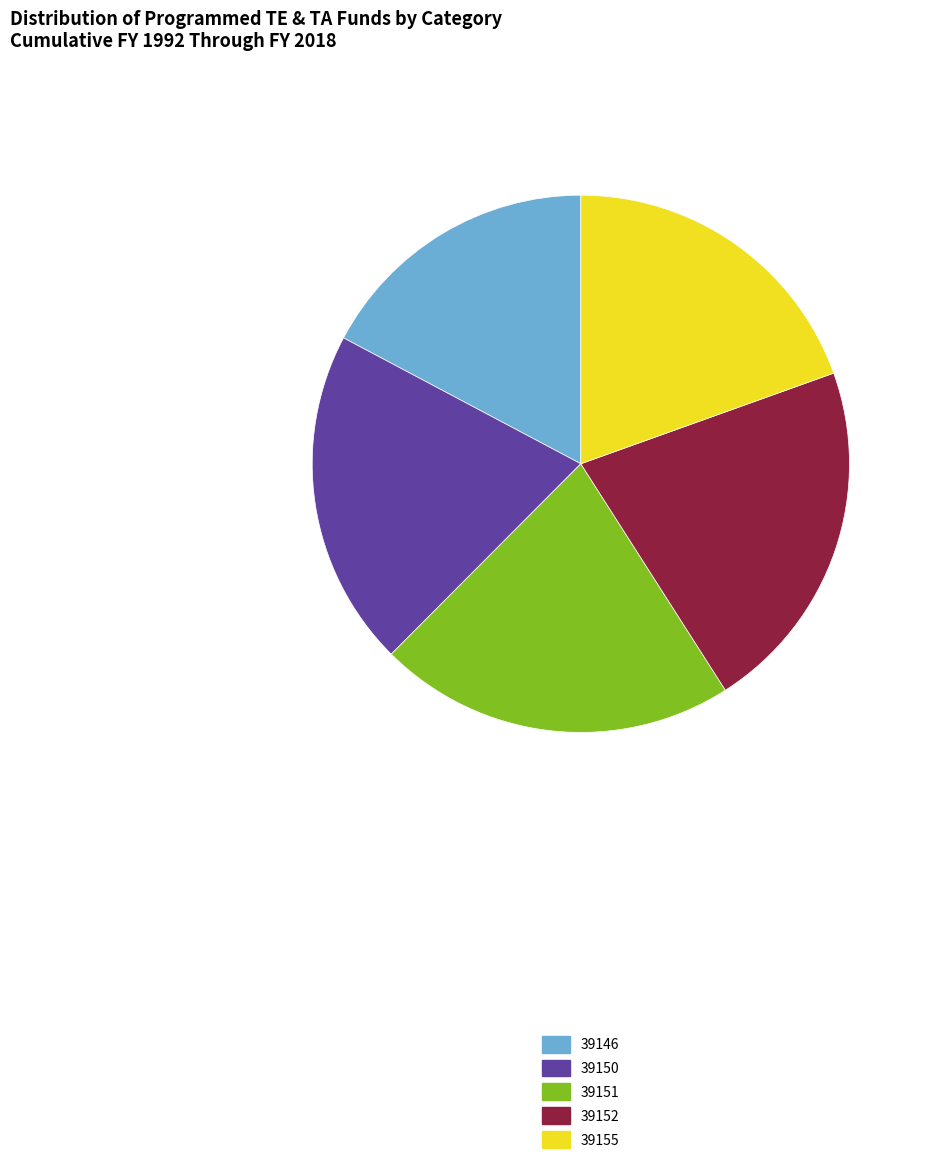

Combined, do 39155 and 39152 account for over 50%?

No